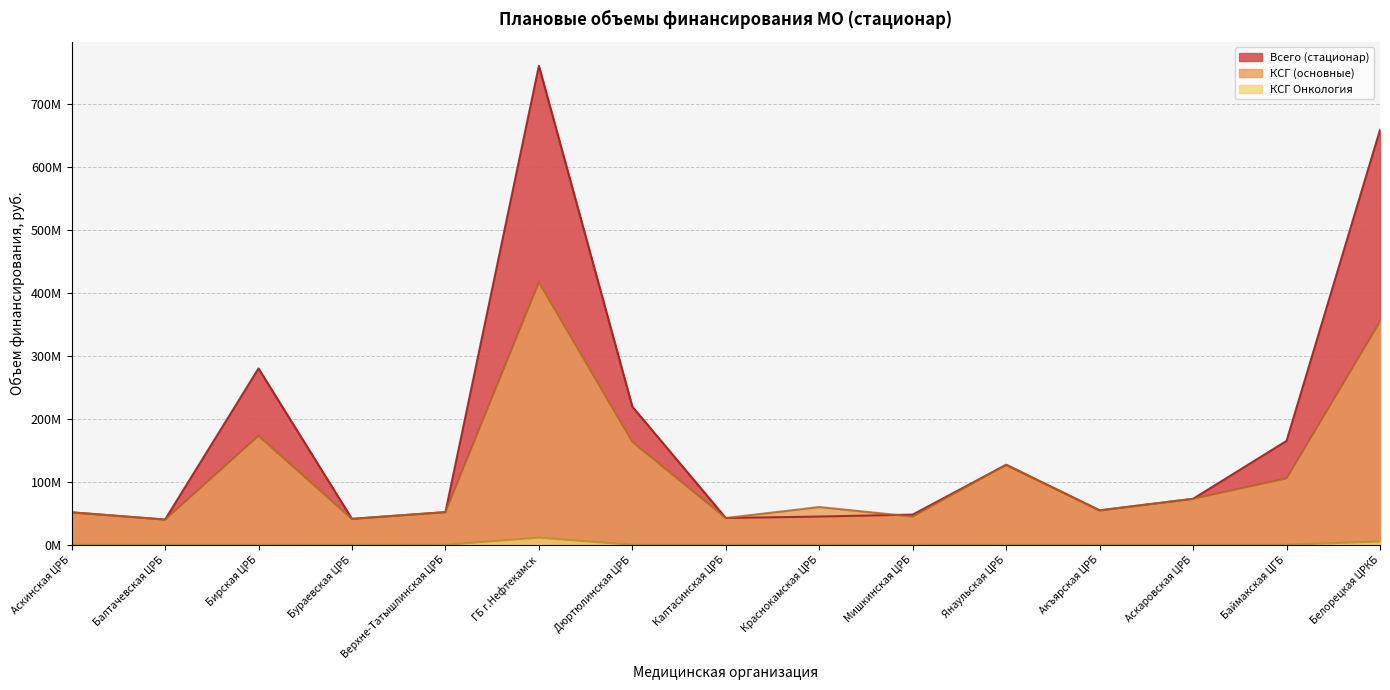

Which series changed the most between Бирская ЦРБ and Калтасинская ЦРБ?

Всего (стационар)